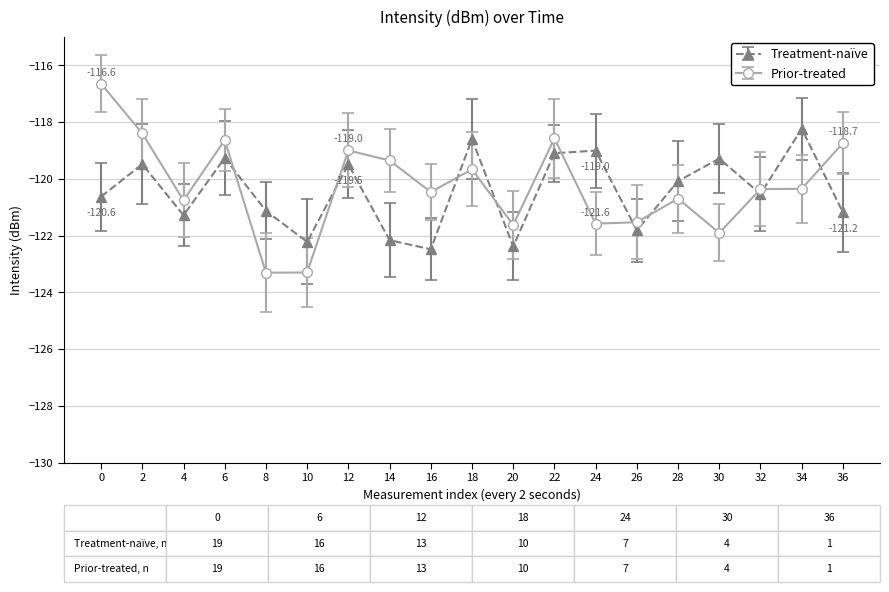

Is it true that Prior-treated equals -184.7 at 24?

False